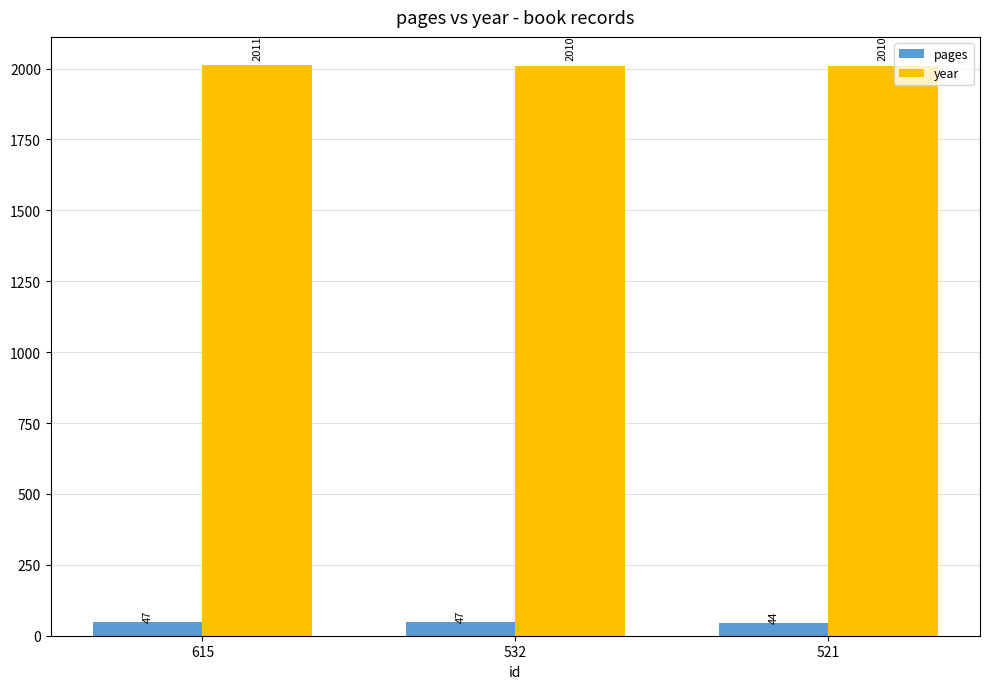

List the series in order of their peak value, highest first.

year, pages